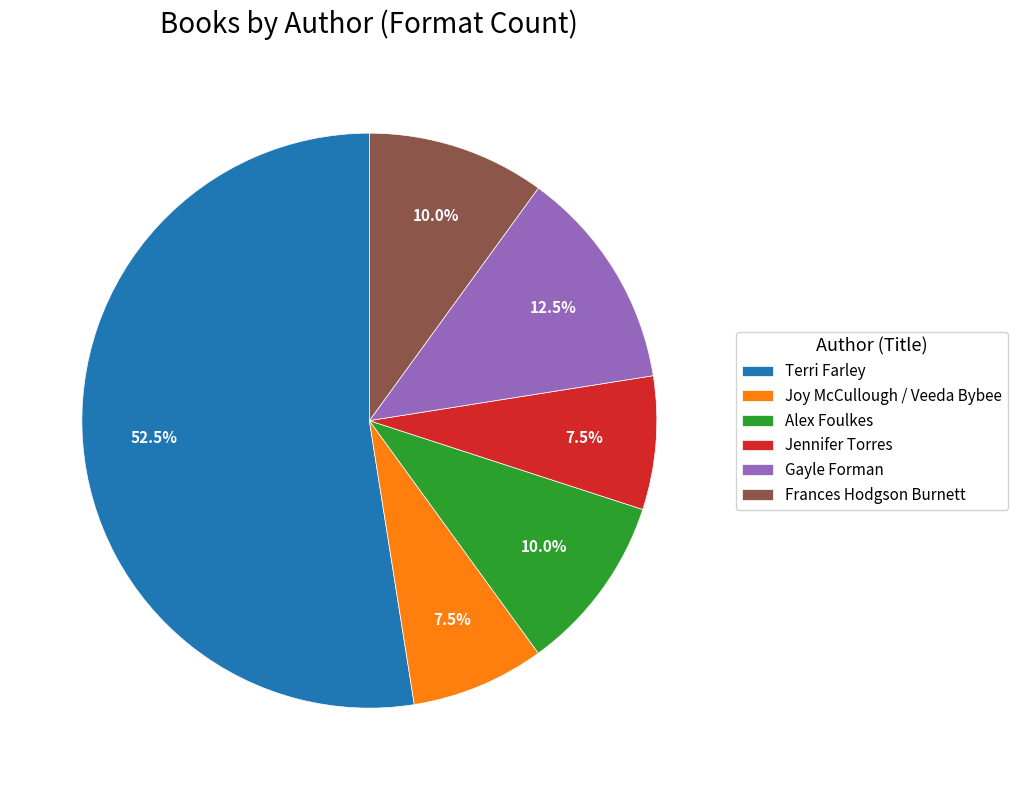

How much of the chart is everything except Jennifer Torres?

92.5%